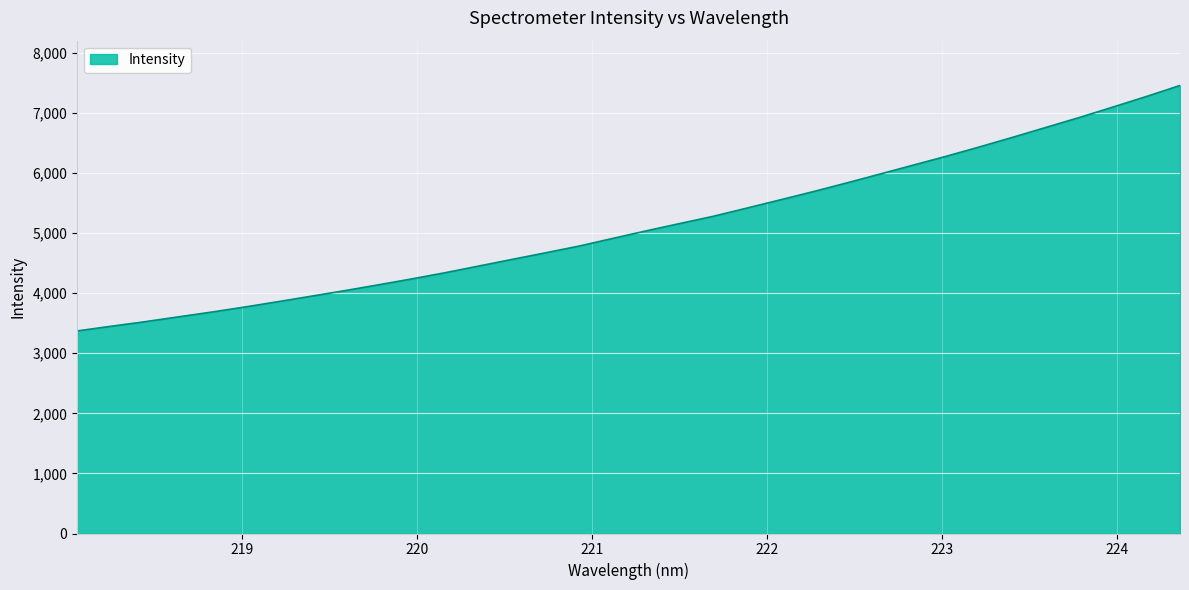

What is the difference between the maximum and minimum values?

4084.8